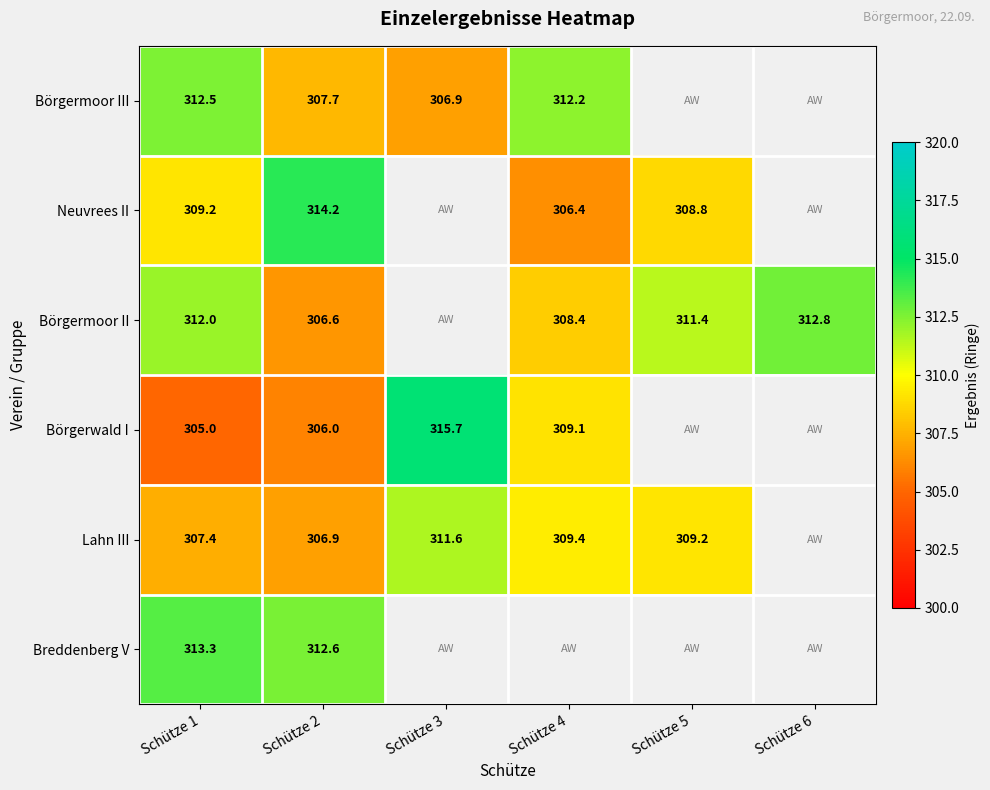

Is it true that Börgermoor III equals 437.2 at Schütze 3?

False